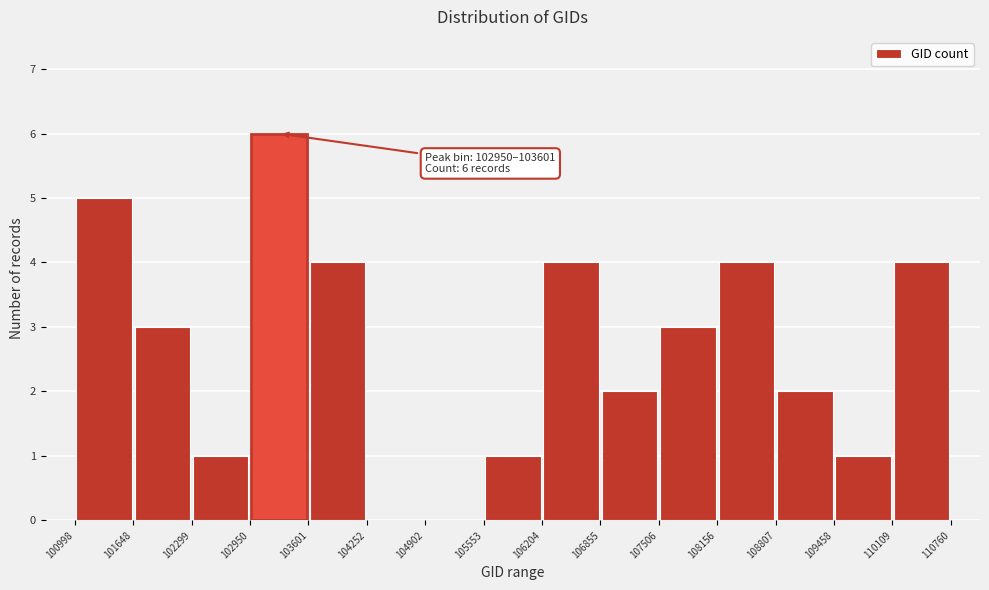

Which range on the x-axis has the tallest bar?

102950 to 103601